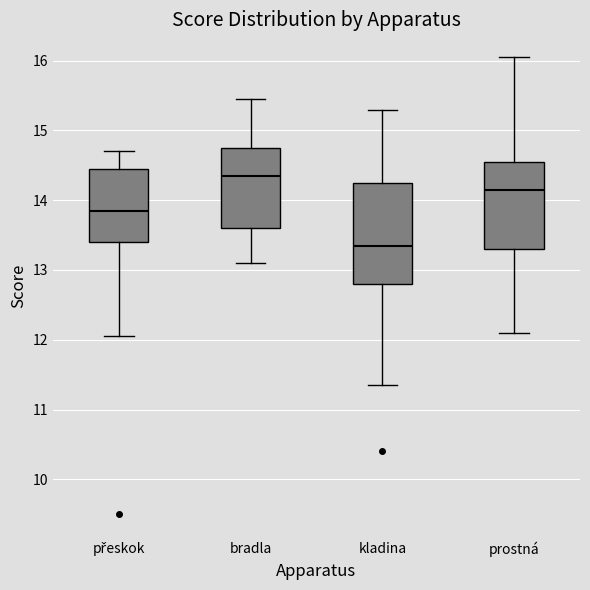

Where does the lower whisker of the box for přeskok end on the y-axis? The values are not printed on the chart, so give them approximately, as read against the axis.

12.1